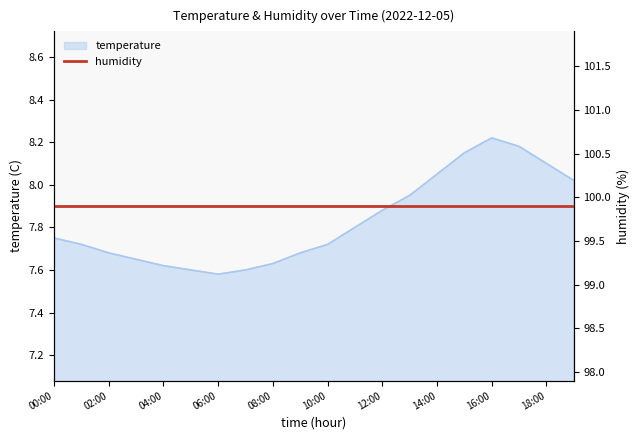

Which has a higher value, 00:00 or 13:00?

13:00